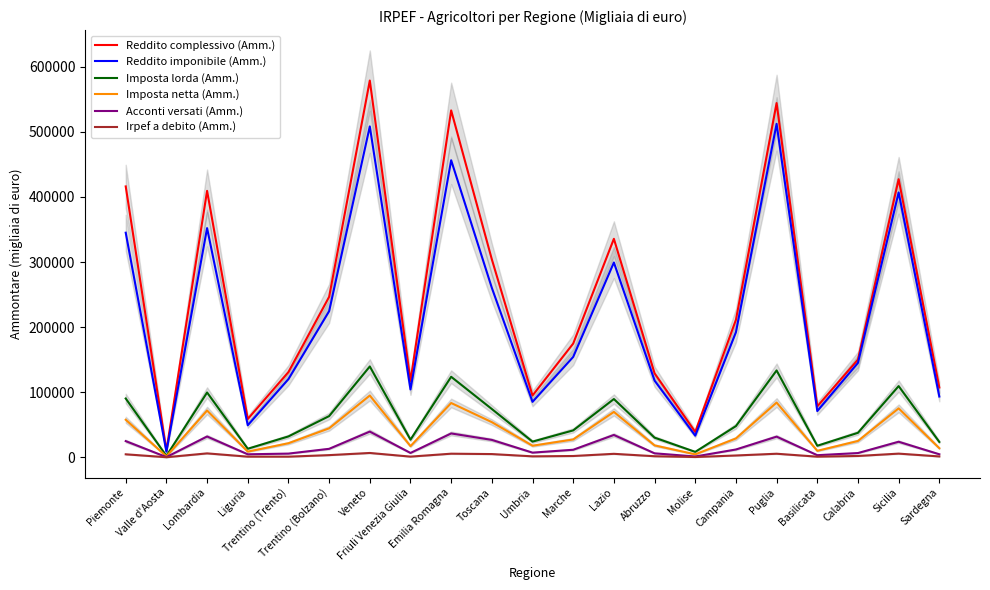

Reading left to right, list all the values displayed in this chart.

Reddito complessivo (Amm.): Piemonte=416216	Valle d'Aosta=10215	Lombardia=409392	Liguria=58839	Trentino (Trento)=130964	Trentino (Bolzano)=246538	Veneto=578876	Friuli Venezia Giulia=117296	Emilia Romagna=533020	Toscana=304137	Umbria=94929	Marche=174759	Lazio=335717	Abruzzo=129103	Molise=39008	Campania=211248	Puglia=544273	Basilicata=78309	Calabria=150149	Sicilia=427332	Sardegna=107276
Reddito imponibile (Amm.): Piemonte=345093	Valle d'Aosta=8673	Lombardia=352185	Liguria=49205	Trentino (Trento)=120187	Trentino (Bolzano)=224473	Veneto=508439	Friuli Venezia Giulia=104261	Emilia Romagna=456443	Toscana=260369	Umbria=85198	Marche=154278	Lazio=299336	Abruzzo=117873	Molise=33286	Campania=192199	Puglia=512344	Basilicata=71065	Calabria=145100	Sicilia=406947	Sardegna=93400
Imposta lorda (Amm.): Piemonte=90357	Valle d'Aosta=2219	Lombardia=99568	Liguria=13173	Trentino (Trento)=32101	Trentino (Bolzano)=63310	Veneto=139580	Friuli Venezia Giulia=27100	Emilia Romagna=123718	Toscana=74198	Umbria=24101	Marche=41356	Lazio=89532	Abruzzo=30208	Molise=8354	Campania=47957	Puglia=133468	Basilicata=17743	Calabria=37646	Sicilia=109406	Sardegna=23611
Imposta netta (Amm.): Piemonte=57691	Valle d'Aosta=1439	Lombardia=71870	Liguria=8747	Trentino (Trento)=21630	Trentino (Bolzano)=44537	Veneto=94932	Friuli Venezia Giulia=17160	Emilia Romagna=83440	Toscana=54012	Umbria=17804	Marche=27413	Lazio=69762	Abruzzo=18324	Molise=4567	Campania=28958	Puglia=84119	Basilicata=9979	Calabria=25115	Sicilia=75203	Sardegna=13997
Acconti versati (Amm.): Piemonte=24881	Valle d'Aosta=378	Lombardia=31973	Liguria=4634	Trentino (Trento)=5699	Trentino (Bolzano)=13041	Veneto=39502	Friuli Venezia Giulia=6679	Emilia Romagna=36665	Toscana=26744	Umbria=7191	Marche=11604	Lazio=34331	Abruzzo=6129	Molise=1265	Campania=12018	Puglia=31750	Basilicata=3258	Calabria=6552	Sicilia=23908	Sardegna=4675
Irpef a debito (Amm.): Piemonte=4622	Valle d'Aosta=139	Lombardia=6039	Liguria=1012	Trentino (Trento)=1003	Trentino (Bolzano)=3359	Veneto=6665	Friuli Venezia Giulia=1065	Emilia Romagna=5560	Toscana=4976	Umbria=1484	Marche=2005	Lazio=5361	Abruzzo=1652	Molise=449	Campania=2803	Puglia=5492	Basilicata=990	Calabria=2053	Sicilia=5656	Sardegna=1348